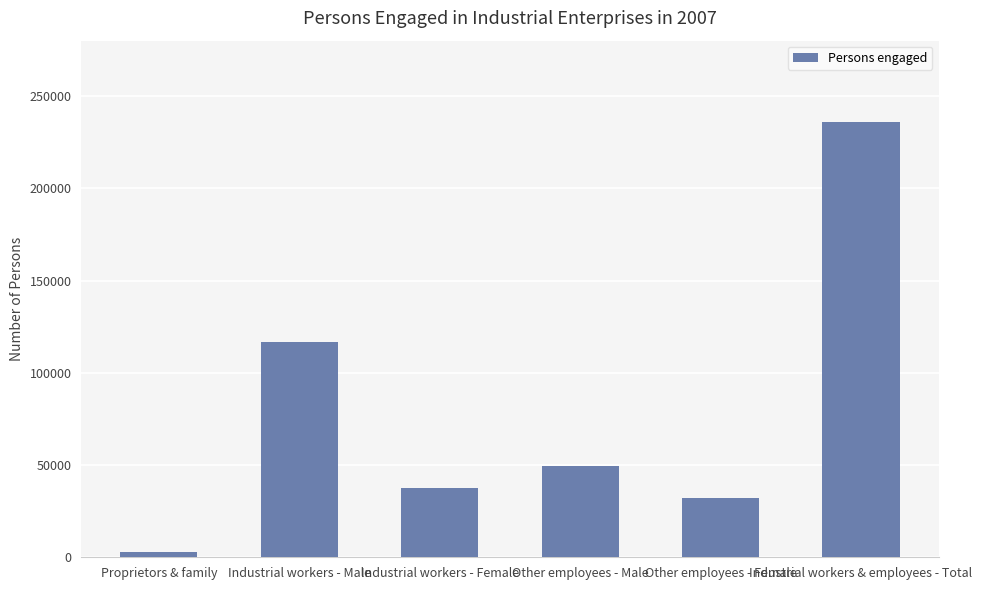

How many categories are shown in the chart?

6